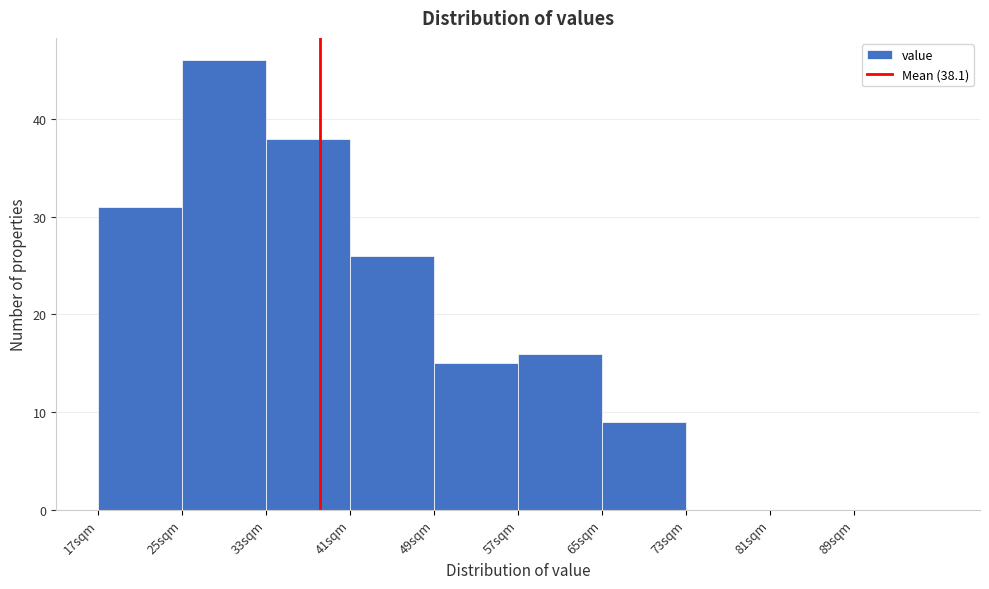

Which range on the x-axis has the tallest bar?

25 to 33